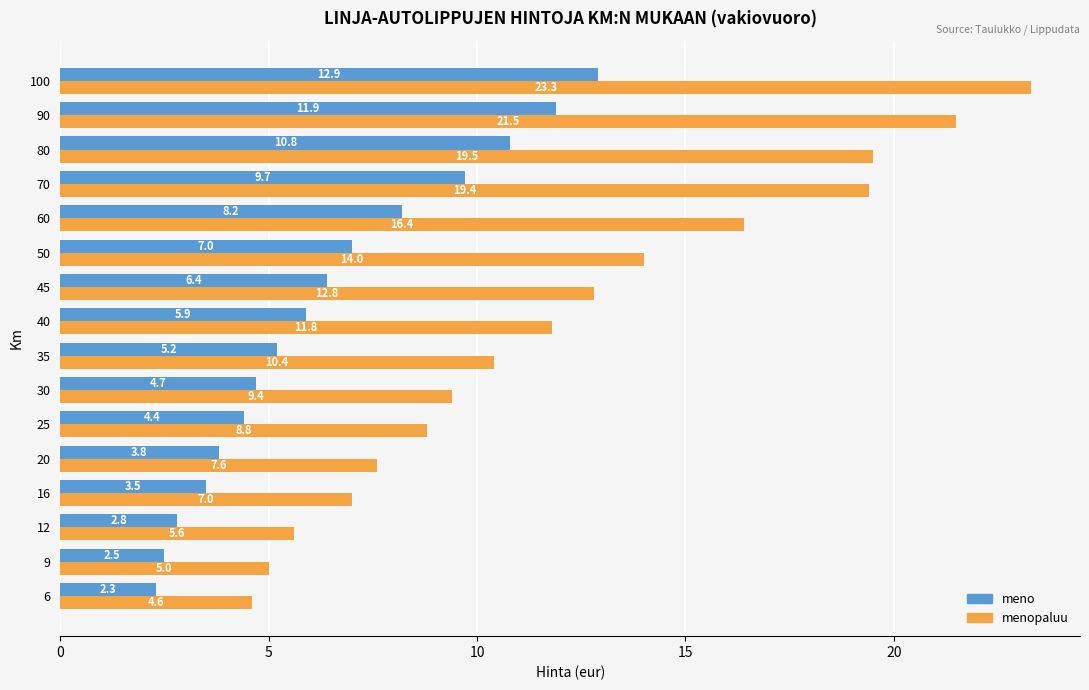

Read the menopaluu value at 35.

10.4